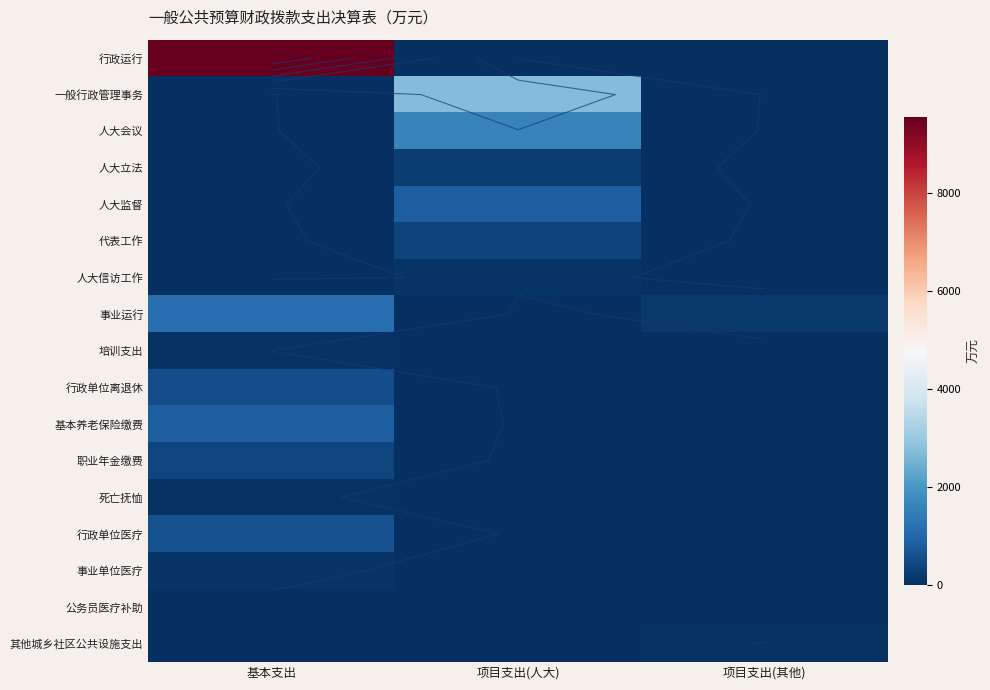

What is the difference between the maximum and minimum values in the 人大信访工作 series?

93.2